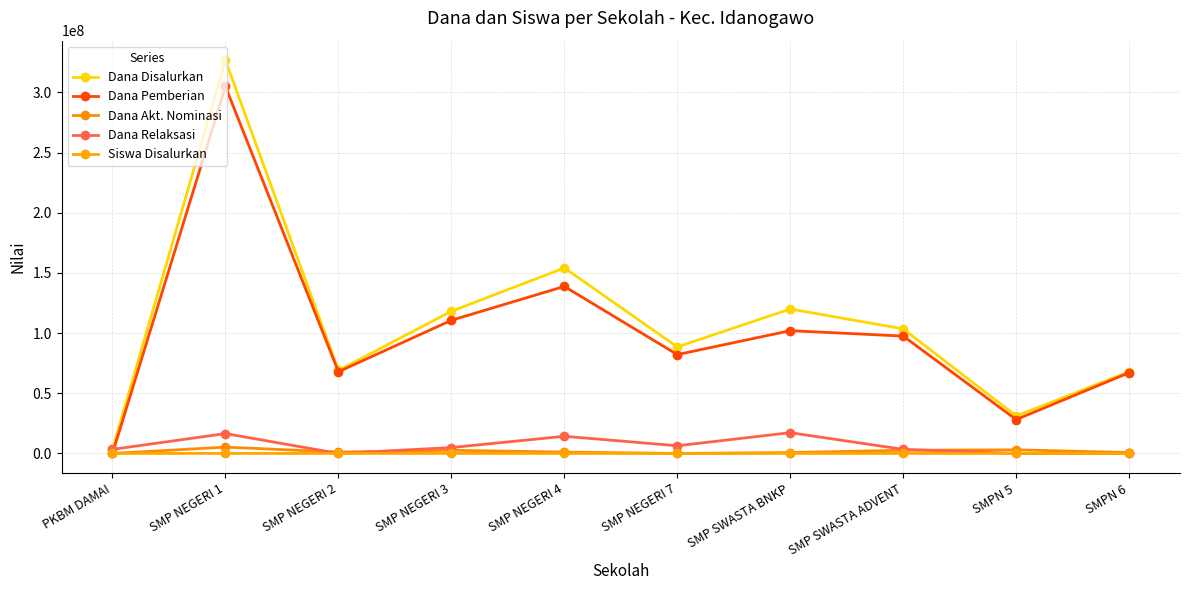

After their last crossing, which series has the higher values: Siswa Disalurkan or Dana Relaksasi?

Siswa Disalurkan